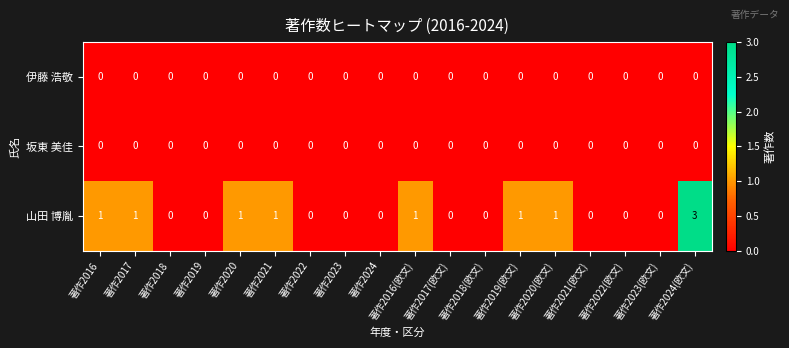

The 山田 博胤 series shows 0 at 著作2018(欧文). True or false?

True